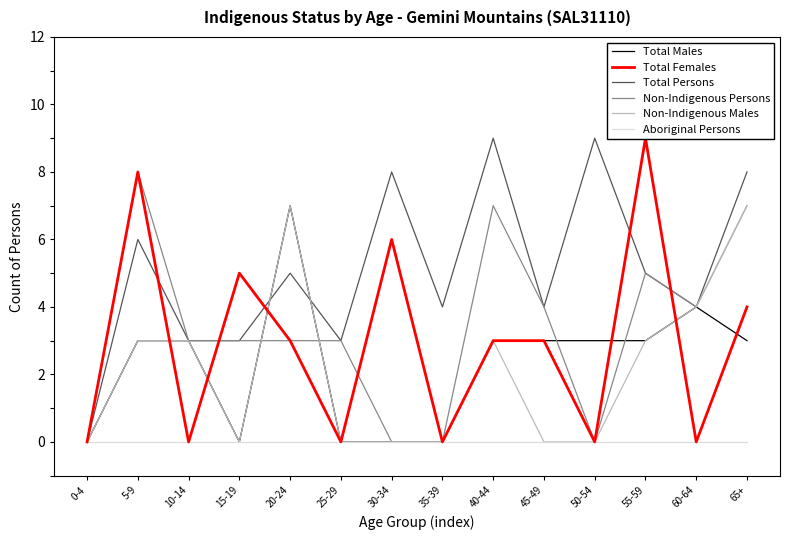

Reading left to right, extract all data points from this chart.

Total Males: 0-4=0	5-9=3	10-14=3	15-19=0	20-24=7	25-29=0	30-34=0	35-39=0	40-44=3	45-49=3	50-54=3	55-59=3	60-64=4	65+=3
Total Females: 0-4=0	5-9=8	10-14=0	15-19=5	20-24=3	25-29=0	30-34=6	35-39=0	40-44=3	45-49=3	50-54=0	55-59=9	60-64=0	65+=4
Total Persons: 0-4=0	5-9=6	10-14=3	15-19=3	20-24=5	25-29=3	30-34=8	35-39=4	40-44=9	45-49=4	50-54=9	55-59=5	60-64=4	65+=8
Non-Indigenous Persons: 0-4=0	5-9=8	10-14=3	15-19=3	20-24=3	25-29=3	30-34=0	35-39=0	40-44=7	45-49=4	50-54=0	55-59=5	60-64=4	65+=7
Non-Indigenous Males: 0-4=0	5-9=3	10-14=3	15-19=0	20-24=7	25-29=0	30-34=0	35-39=0	40-44=3	45-49=0	50-54=0	55-59=3	60-64=4	65+=7
Aboriginal Persons: 0-4=0	5-9=0	10-14=0	15-19=0	20-24=0	25-29=0	30-34=0	35-39=0	40-44=0	45-49=0	50-54=0	55-59=0	60-64=0	65+=0